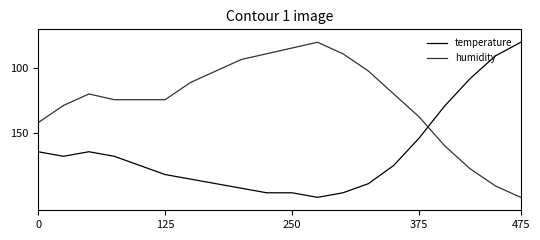

After their last crossing, which series has the higher values: humidity or temperature?

humidity